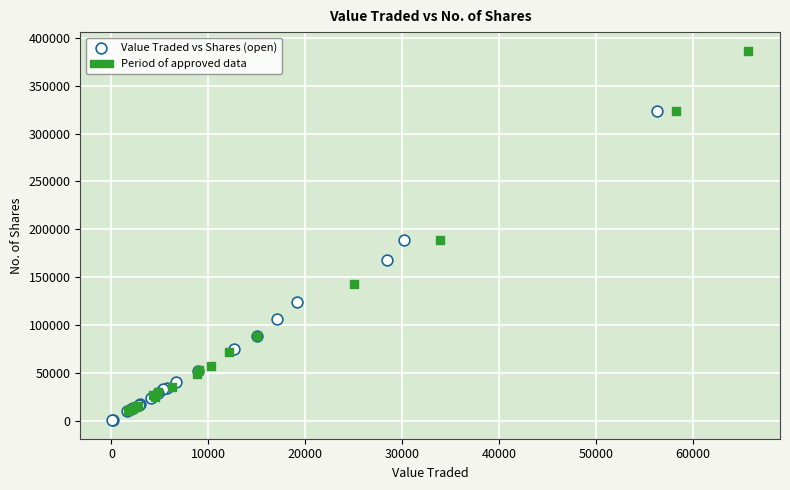

Which series has the widest spread of Y values?

Period of approved data